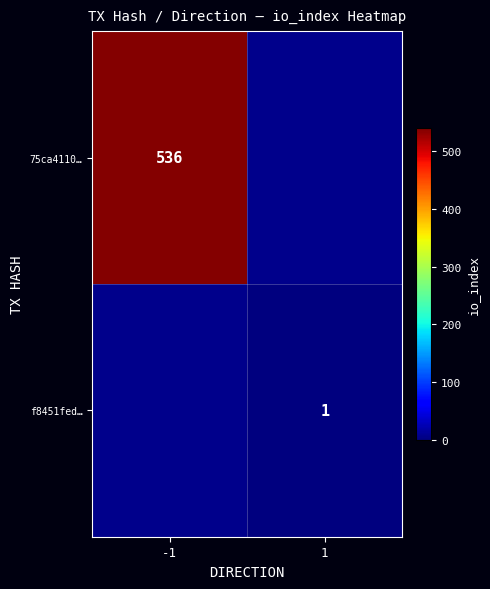

The value of f8451fed… at 1 is 0. True or false?

False